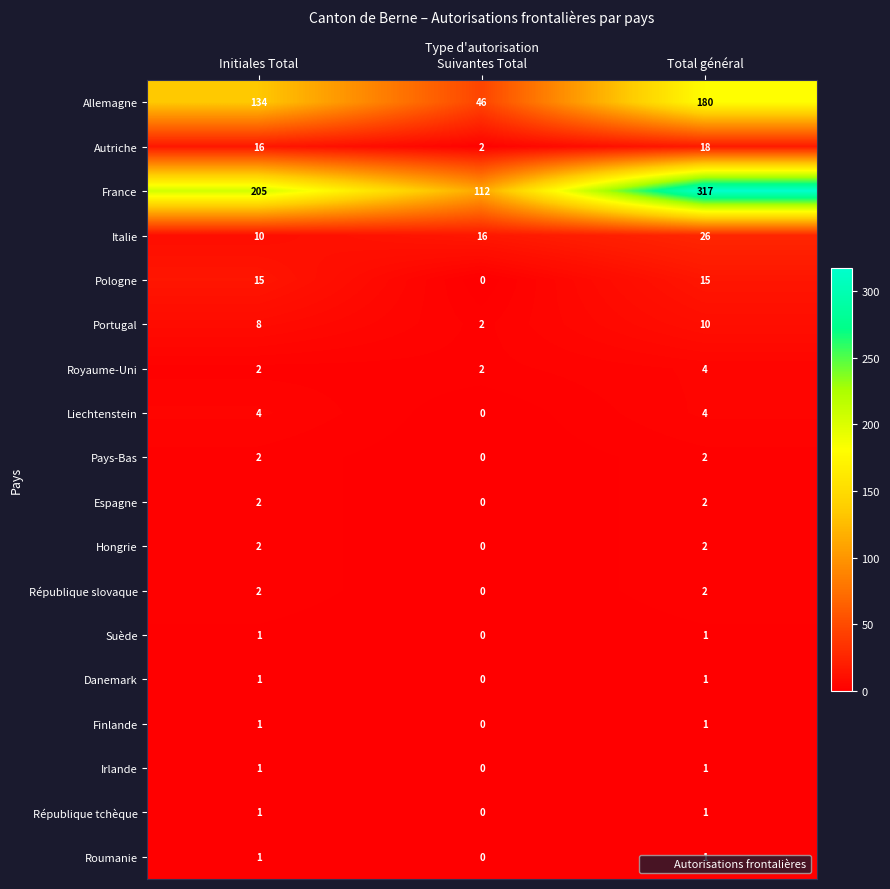

How many values in Liechtenstein are above zero?

2